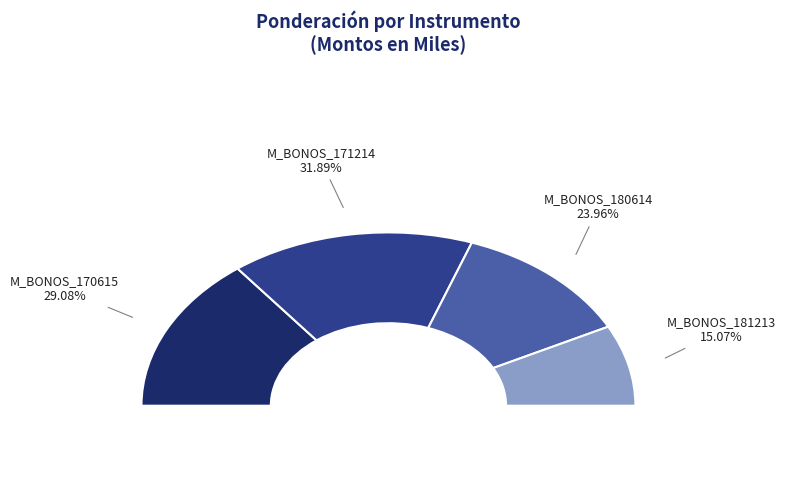

True or false: M_BONOS_181213 accounts for 29% of the total.

False